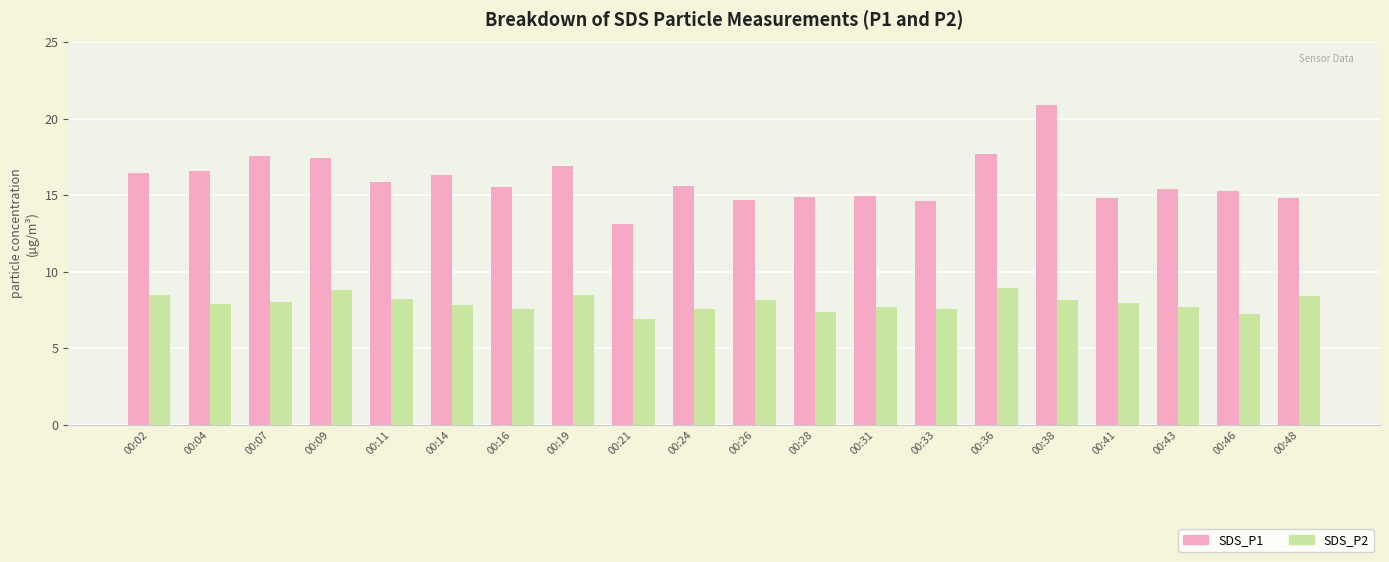

Count the number of categories in the chart.

20